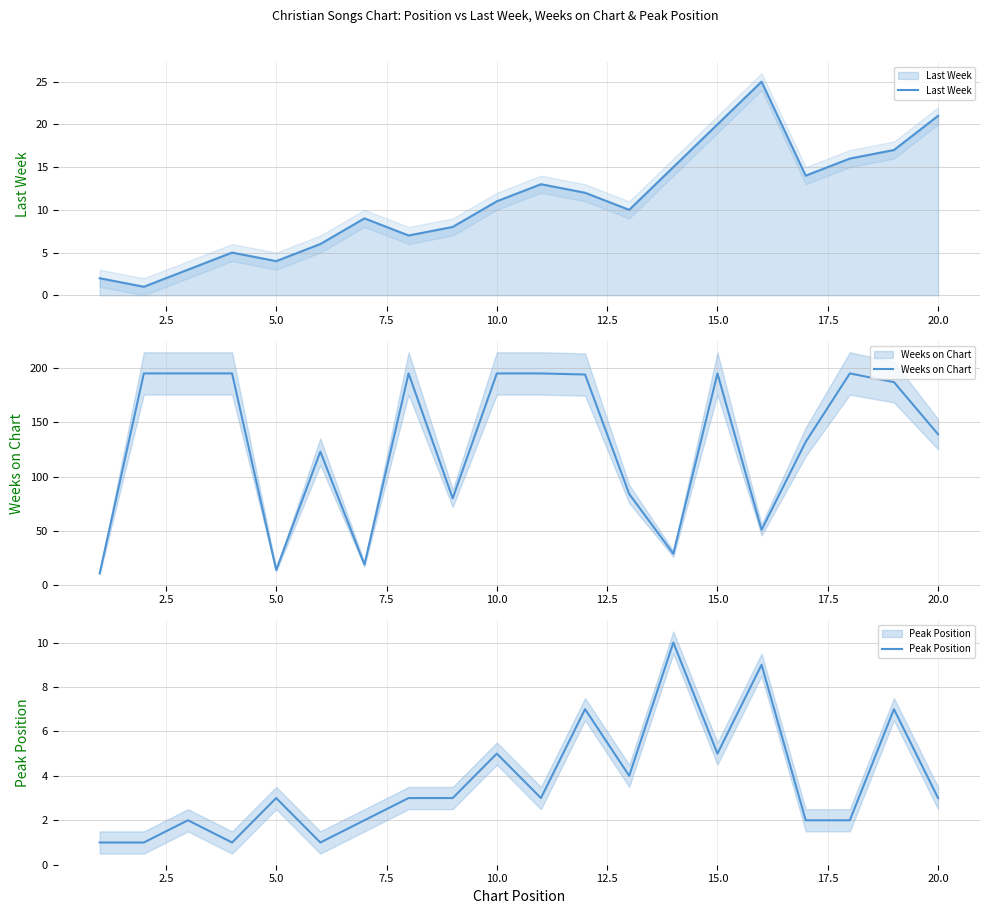

Reading left to right, transcribe all the data shown in this chart.

Last Week: 2	1	3	5	4	6	9	7	8	11	13	12	10	15	20	25	14	16	17	21
Weeks on Chart: 11	195	195	195	14	123	19	195	80	195	195	194	84	29	195	51	132	195	187	139
Peak Position: 1	1	2	1	3	1	2	3	3	5	3	7	4	10	5	9	2	2	7	3